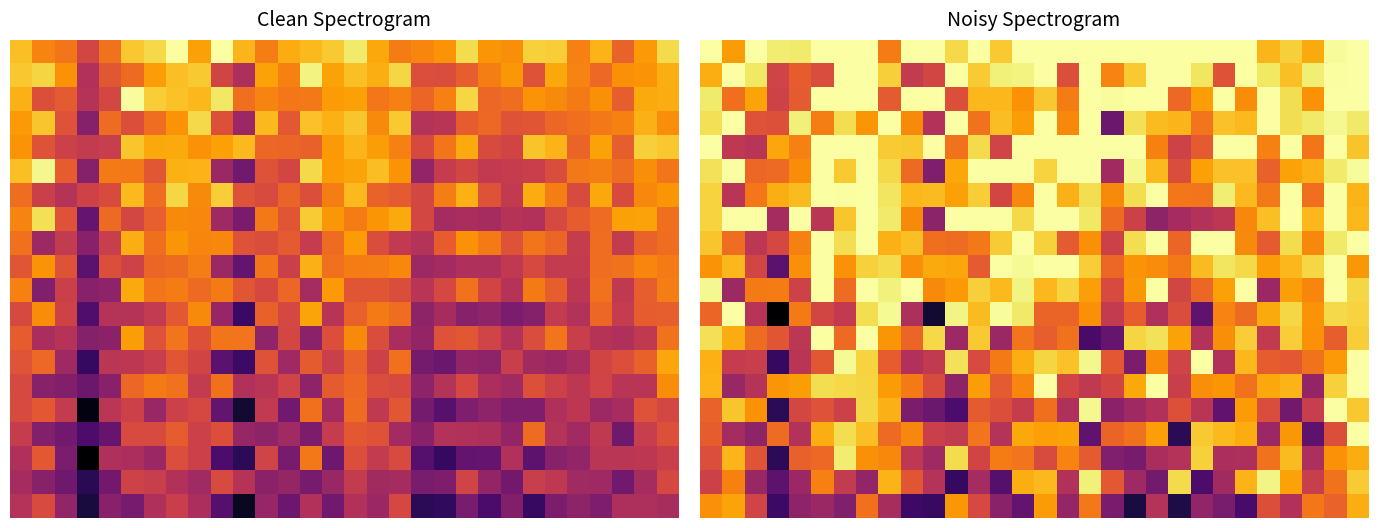

What is the total value across all series at 6?

16.4